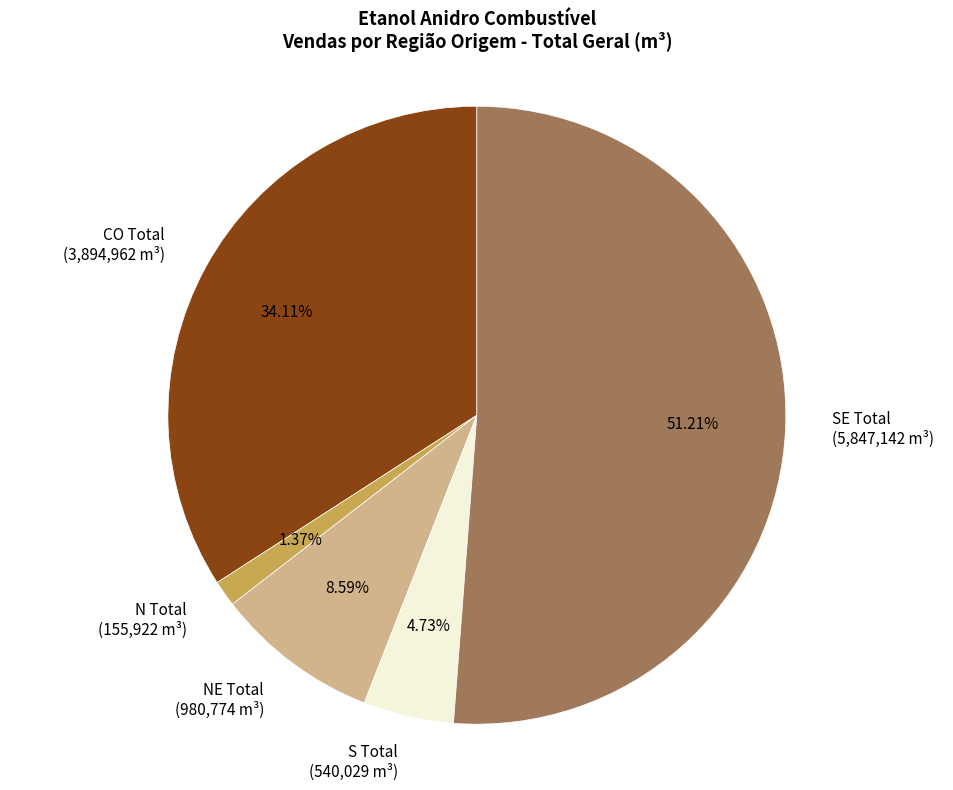

How much of the chart is everything except SE Total?

48.8%